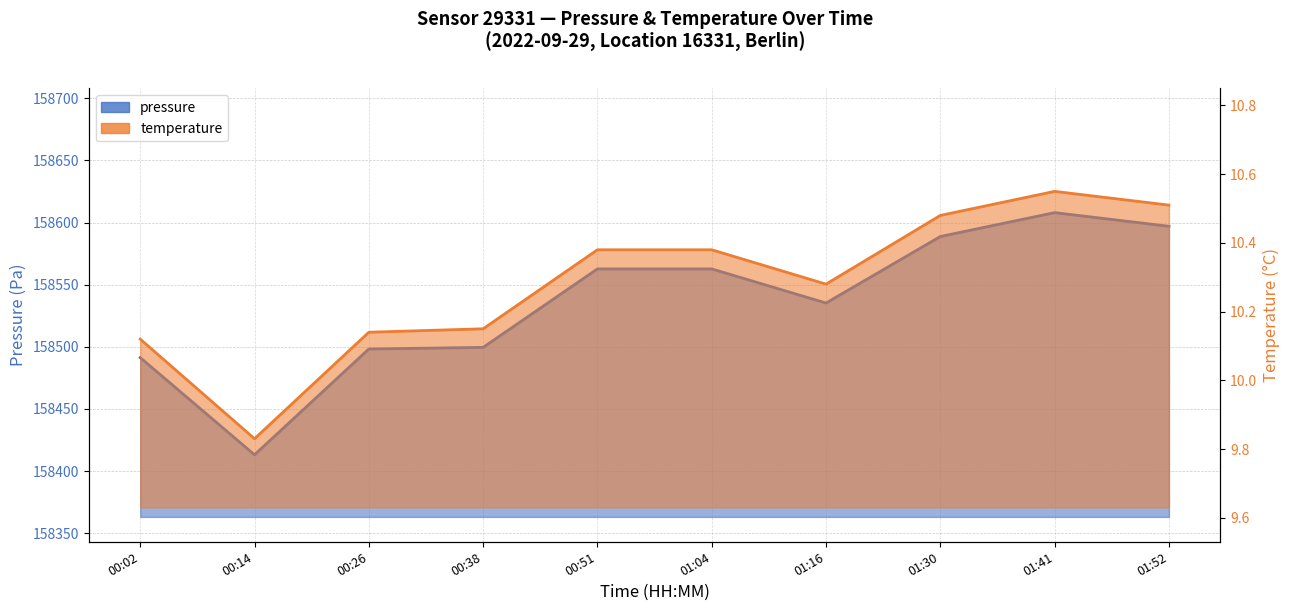

True or false: pressure and temperature cross at least once.

False